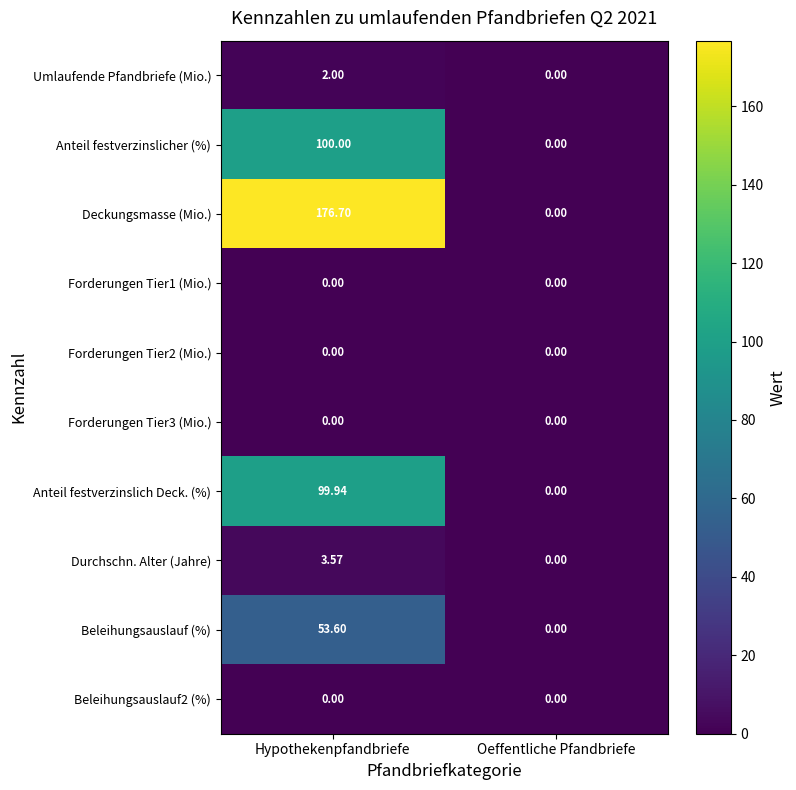

Which series has the largest total across all categories?

Deckungsmasse (Mio.)